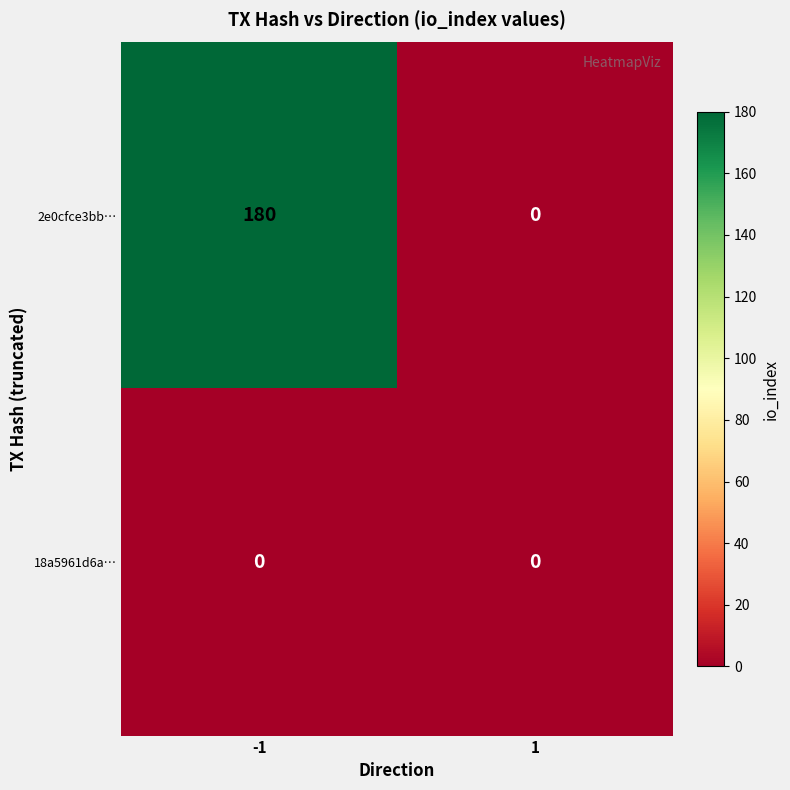

How many distinct data groups are displayed?

2